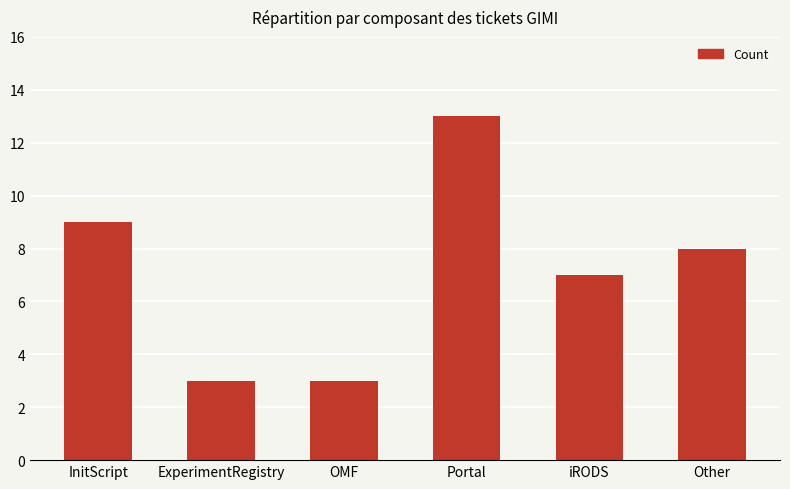

At which label is the value closest to 8?

Other